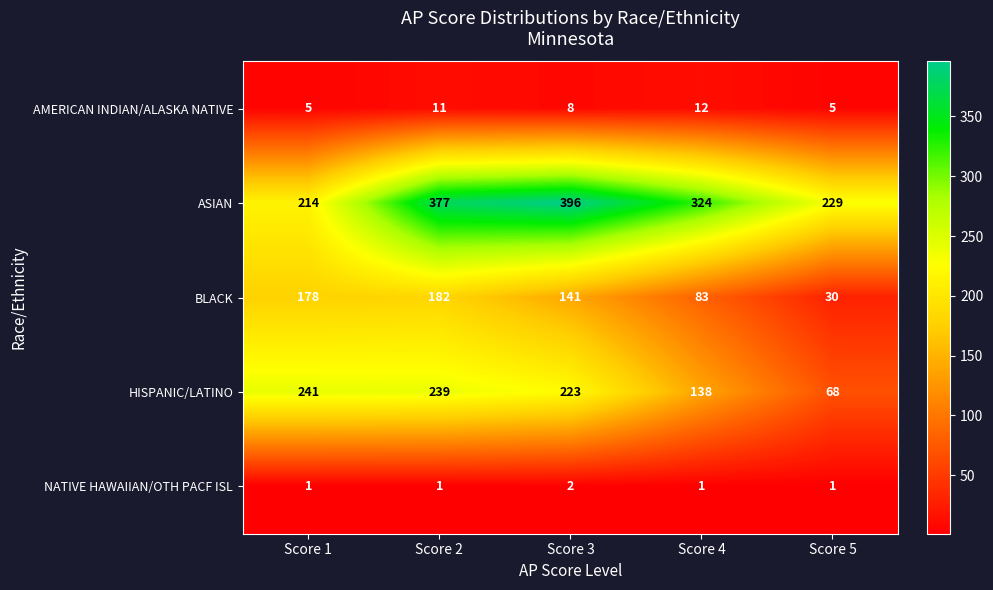

What value does the AMERICAN INDIAN/ALASKA NATIVE series have at Score 5?

5